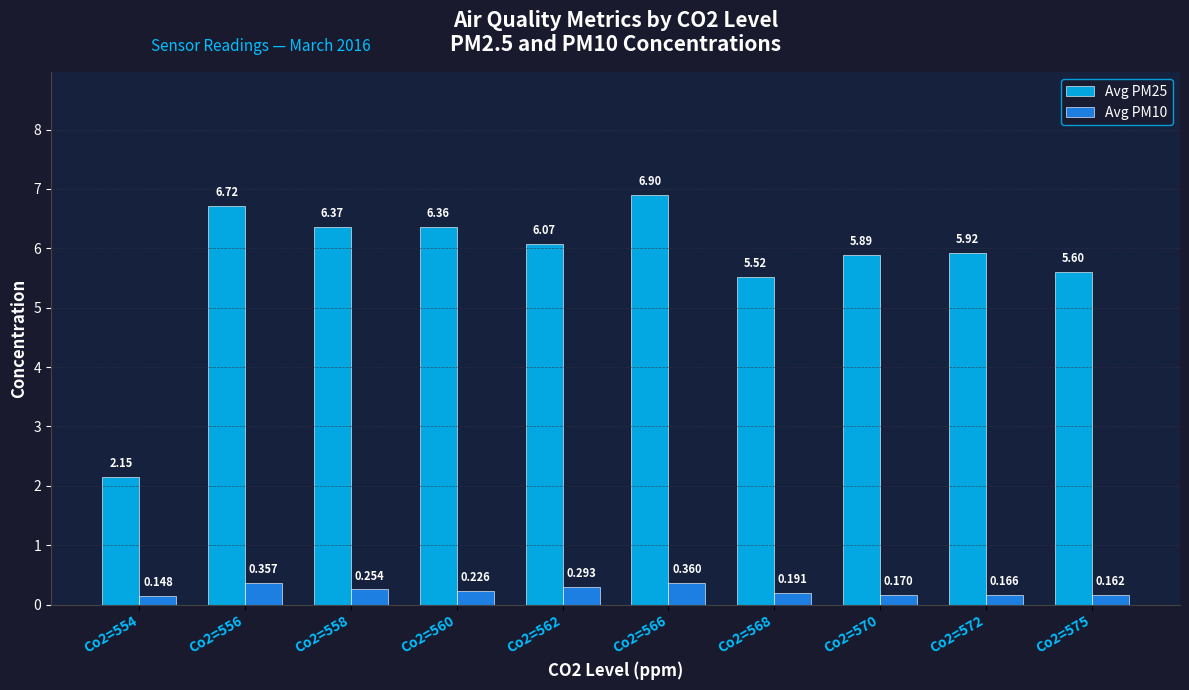

Is the value of Avg PM10 at Co2=560 greater than the value of Avg PM25 at Co2=566?

No